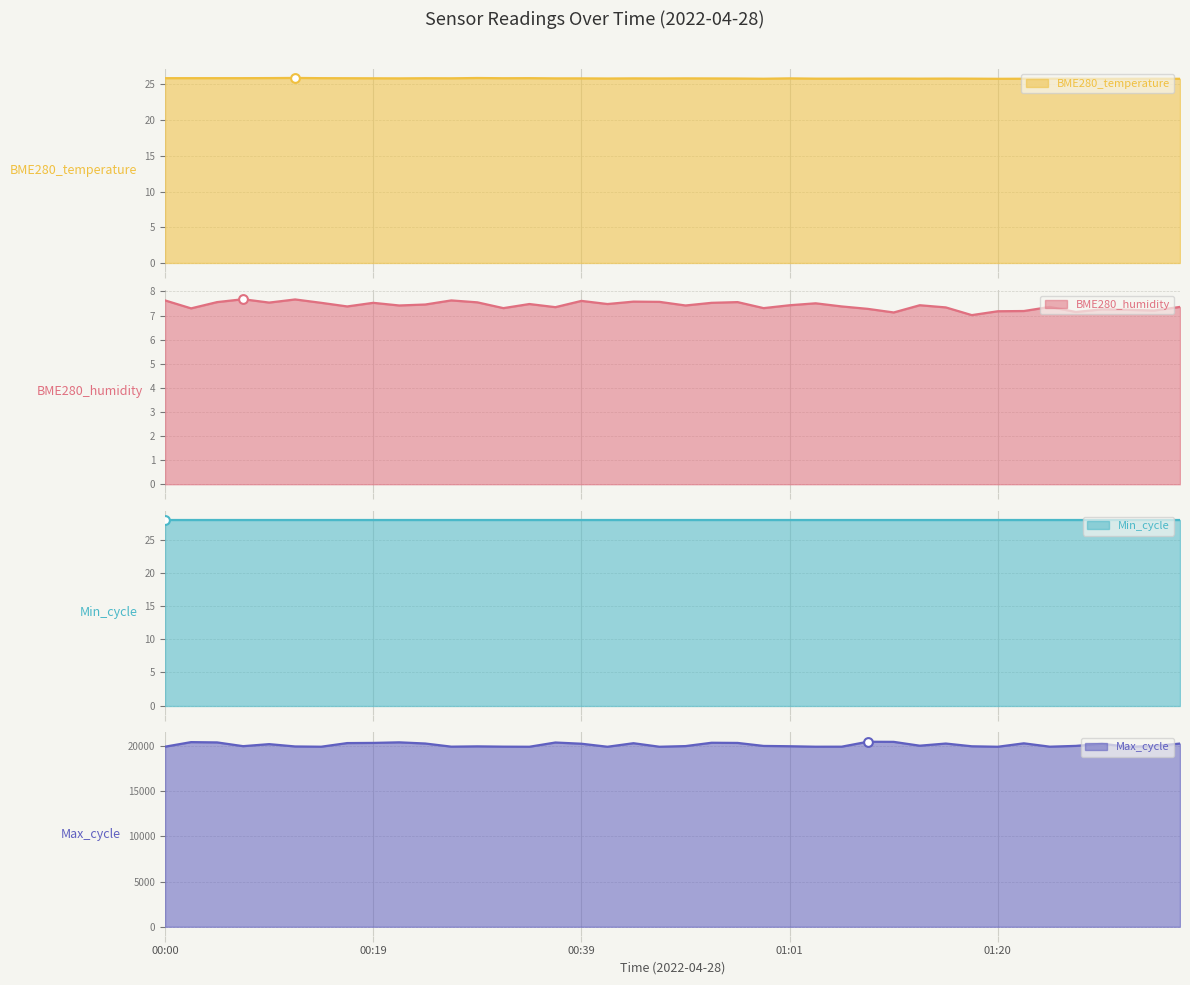

At how many categories does at least one series exceed 8446?

40